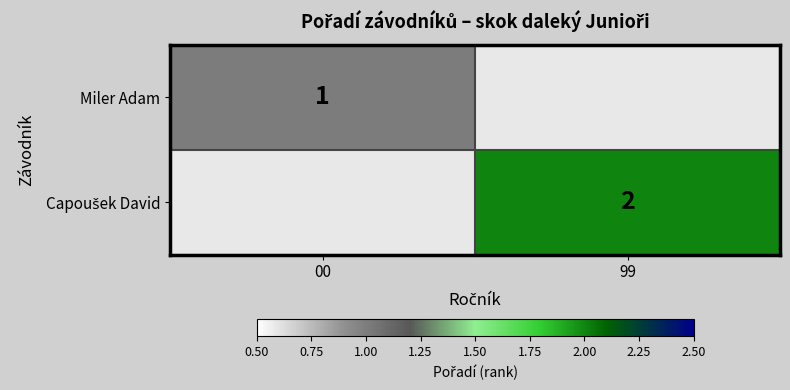

What is the maximum value shown in the chart?

2.0